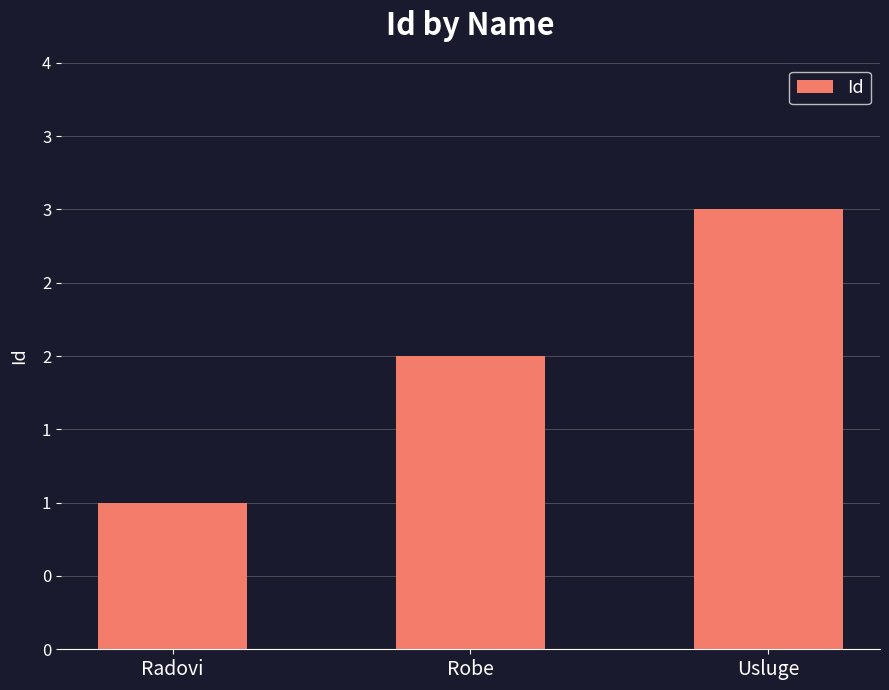

Are the bars horizontal?

No